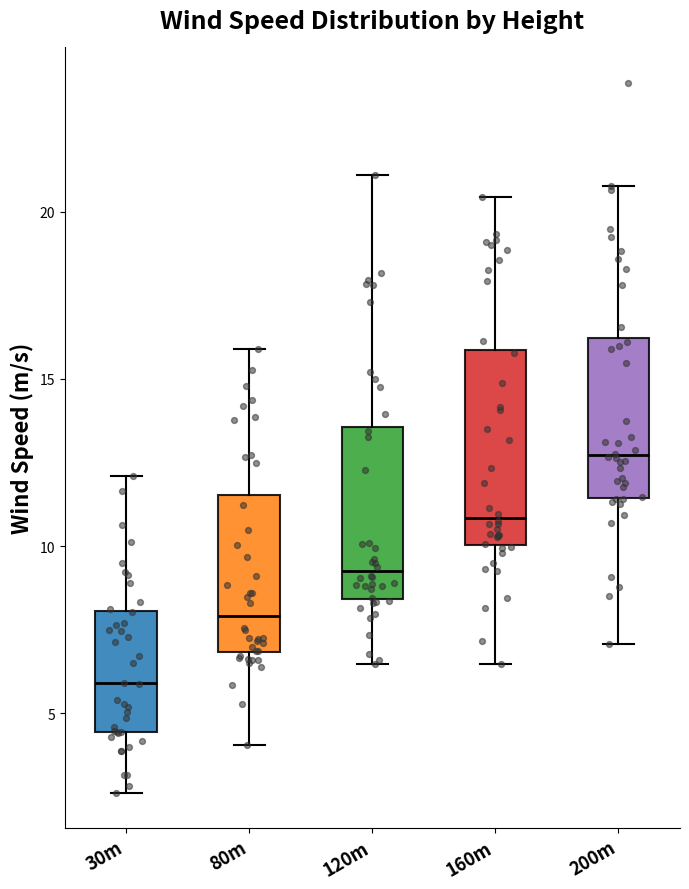

Which box has the highest median line?

200m